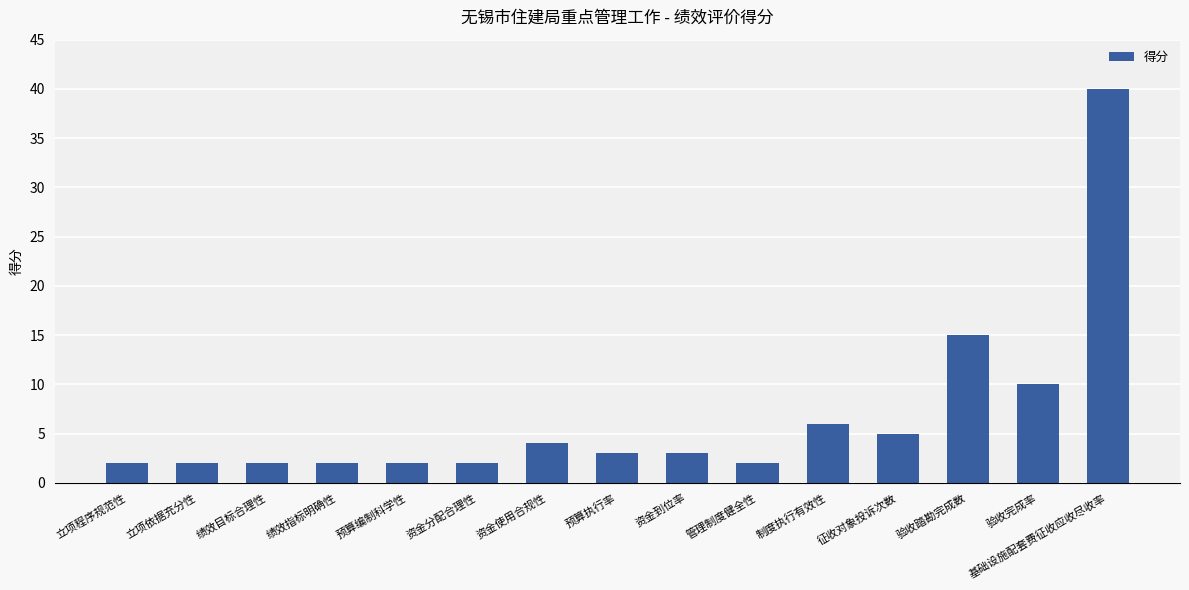

Reading right to left, extract all data points from this chart.

基础设施配套费征收应收尽收率=40.0	验收完成率=10.0	验收踏勘完成数=15.0	征收对象投诉次数=5.0	制度执行有效性=6.0	管理制度健全性=2.0	资金到位率=3.0	预算执行率=3.0	资金使用合规性=4.0	资金分配合理性=2.0	预算编制科学性=2.0	绩效指标明确性=2.0	绩效目标合理性=2.0	立项依据充分性=2.0	立项程序规范性=2.0